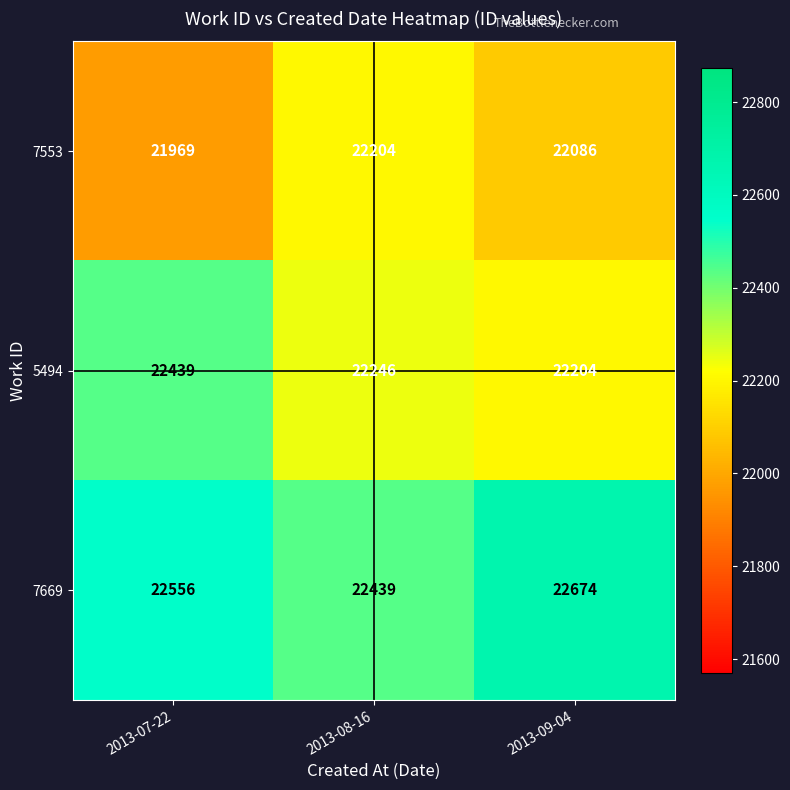

What is the greatest value displayed?

22674